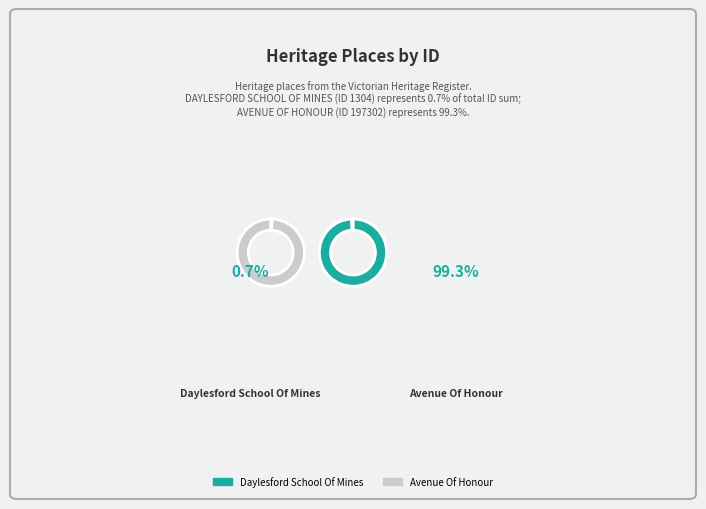

True or false: AVENUE OF HONOUR accounts for 99% of the total.

True